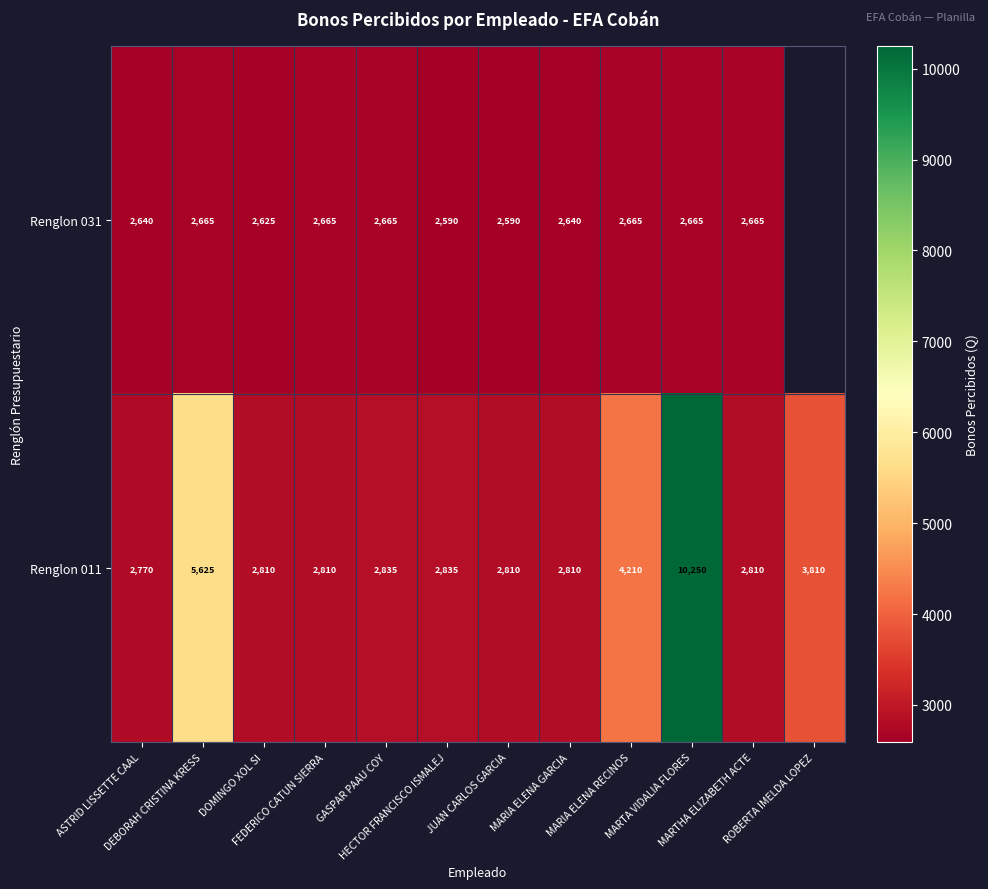

At which category is the sum across all series the highest?

MARTA VIDALIA FLORES